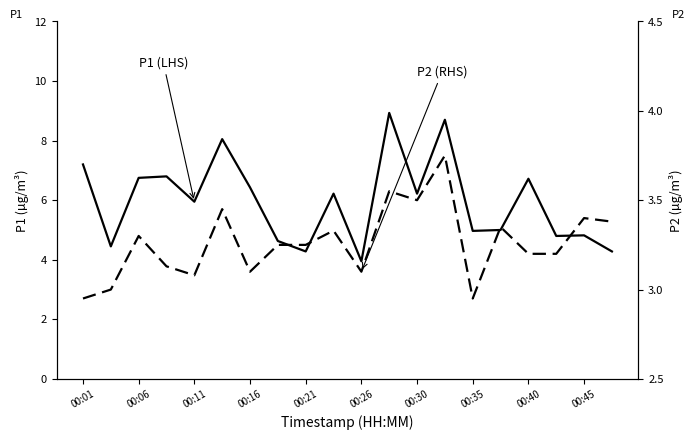

The P1 (LHS) series shows 12.0 at 00:01. True or false?

False